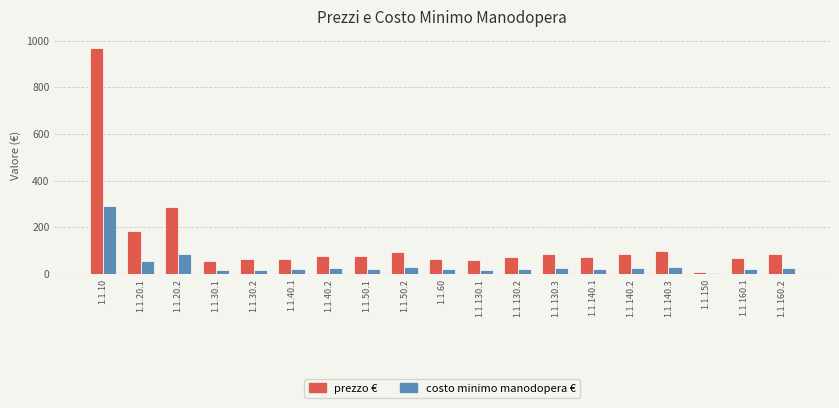

At which category is the sum across all series the highest?

1.1.10